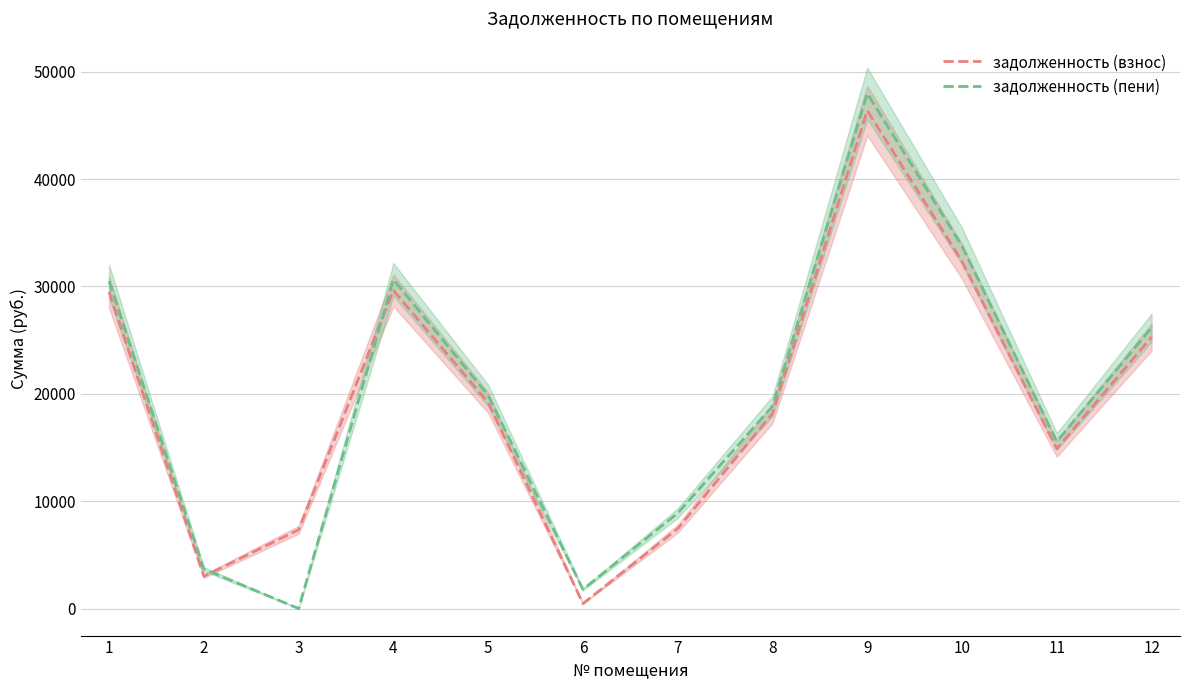

True or false: задолженность (взнос) has a value of 29628.7 at 4.

True